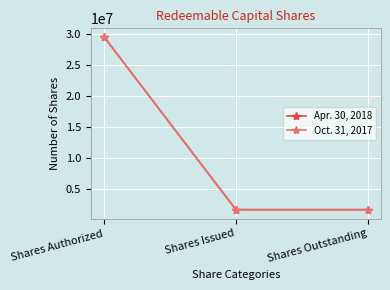

At which category is the sum across all series the highest?

Shares Authorized